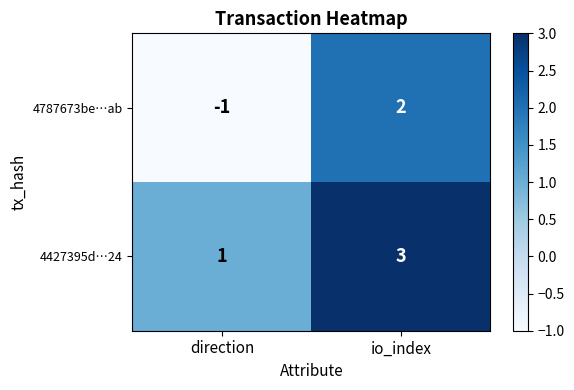

Reading left to right, list all the values displayed in this chart.

4787673be…ab: -1	2
4427395d…24: 1	3